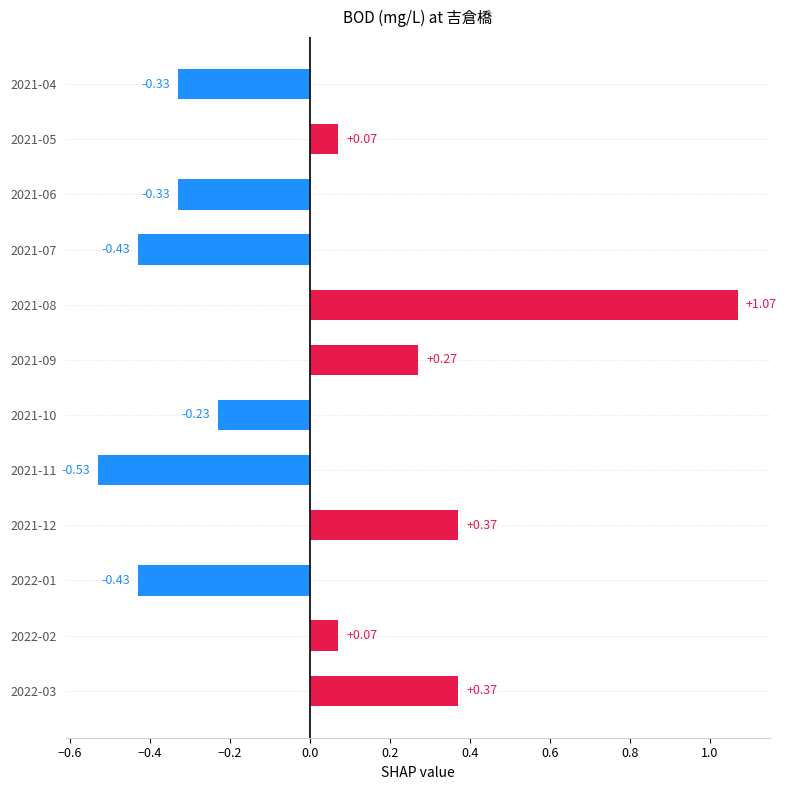

How many values are above zero?

6